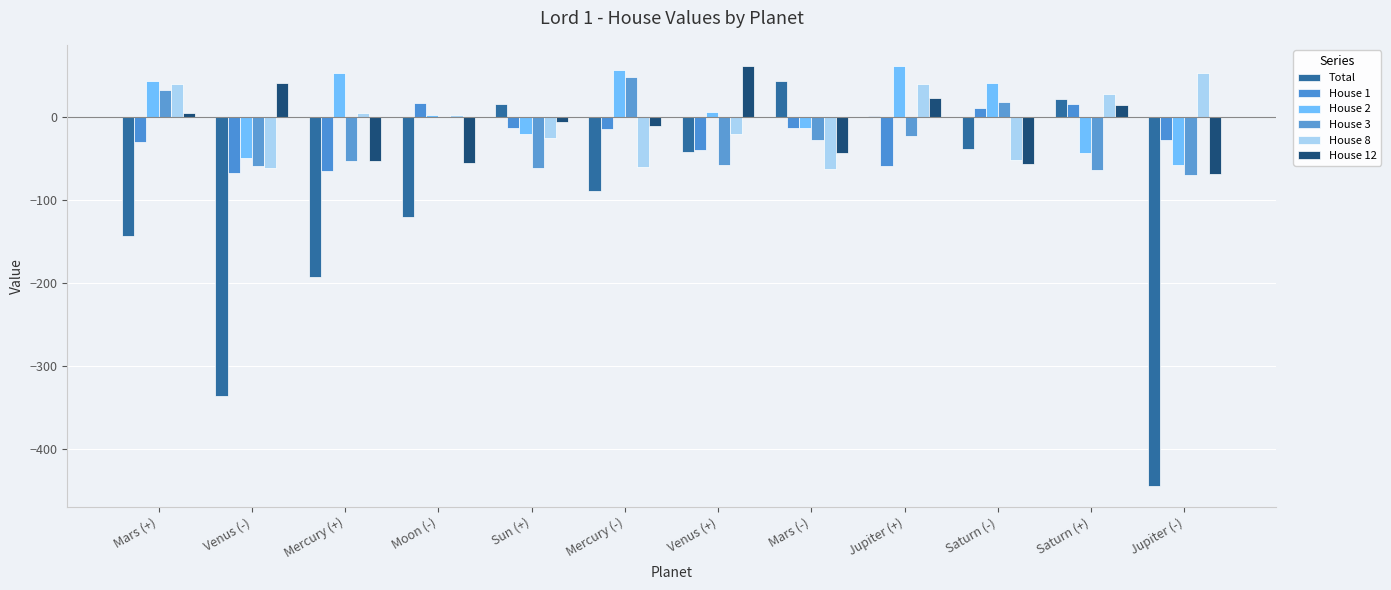

What is the sum of the House 2 values at Mercury (-) and Jupiter (-)?

-1.8